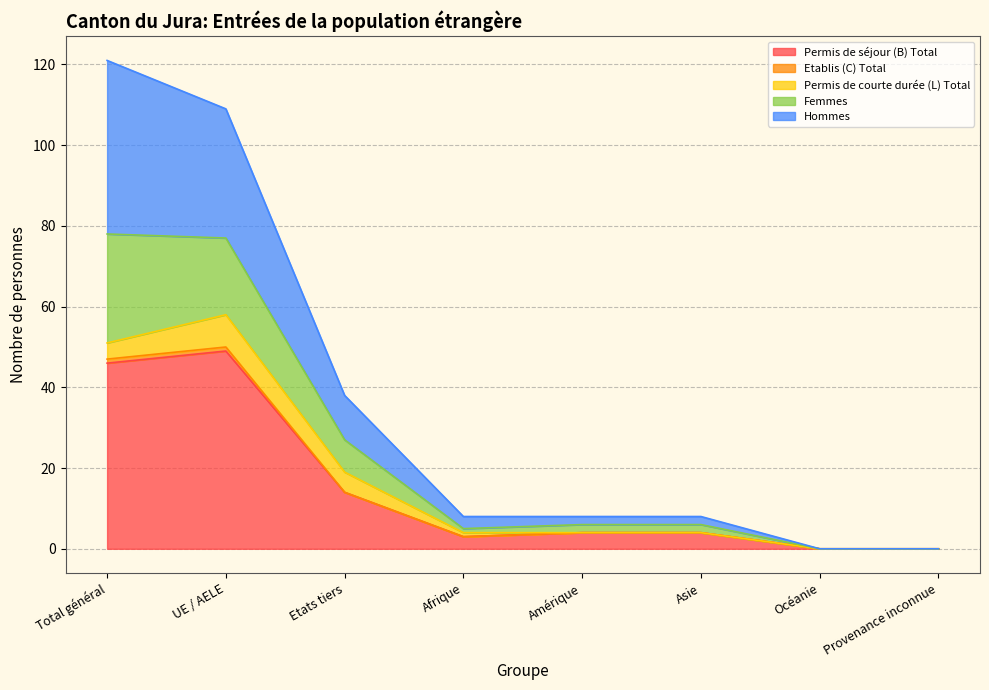

True or false: Hommes has a value of 20 at Total général.

False